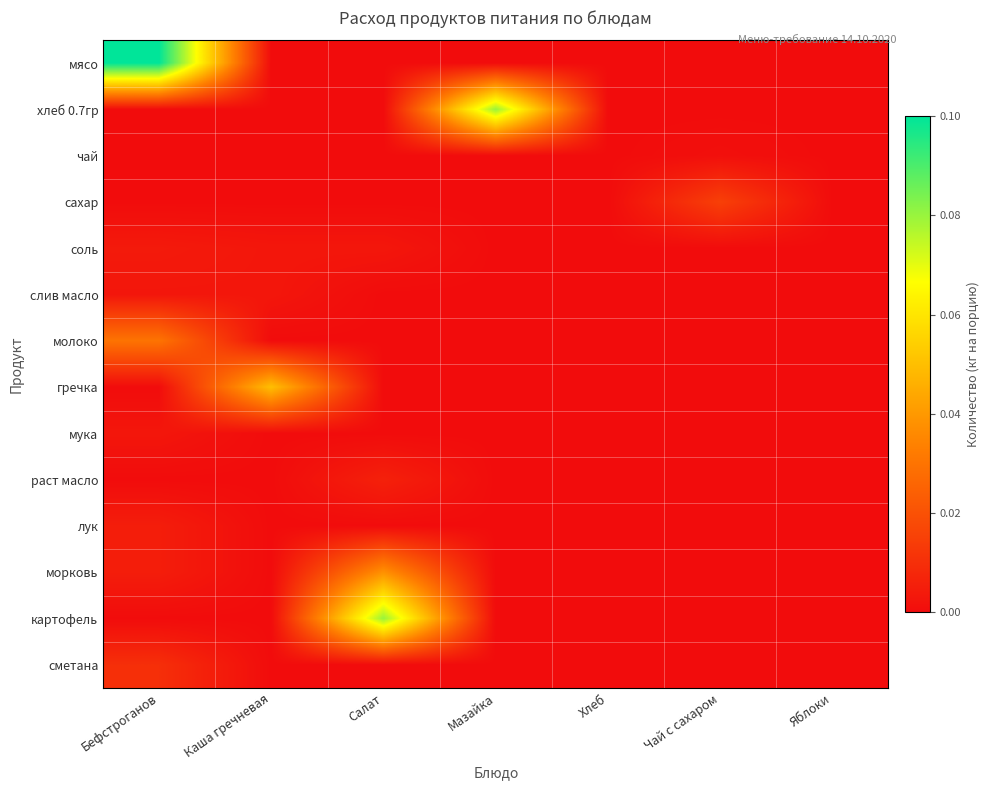

Which series has the largest total across all categories?

мясо